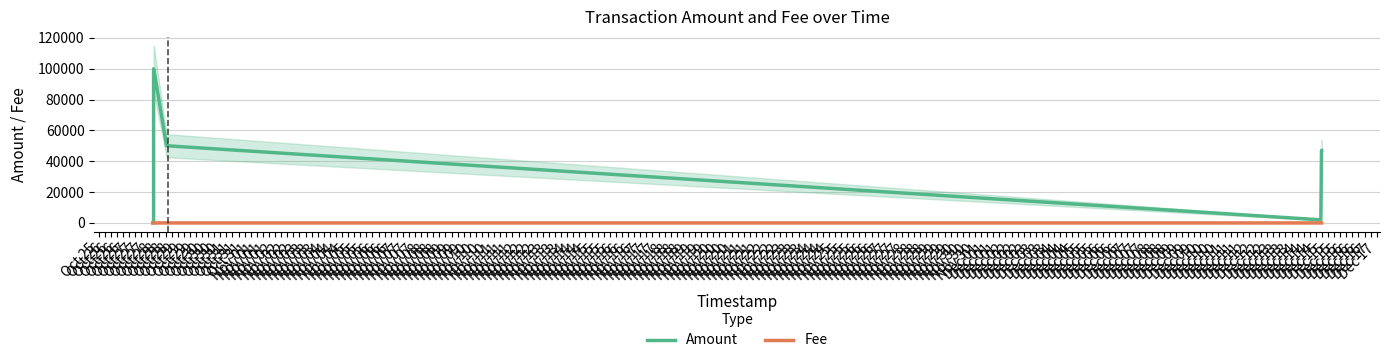

Where is Amount nearest to the value 49999?

Oct 27